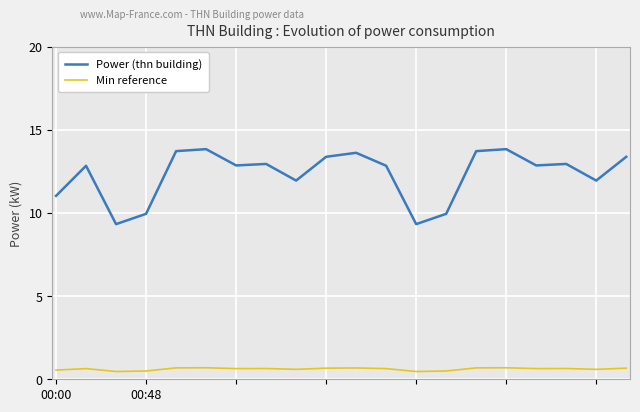

True or false: Power (thn building) and Min reference cross at least once.

False